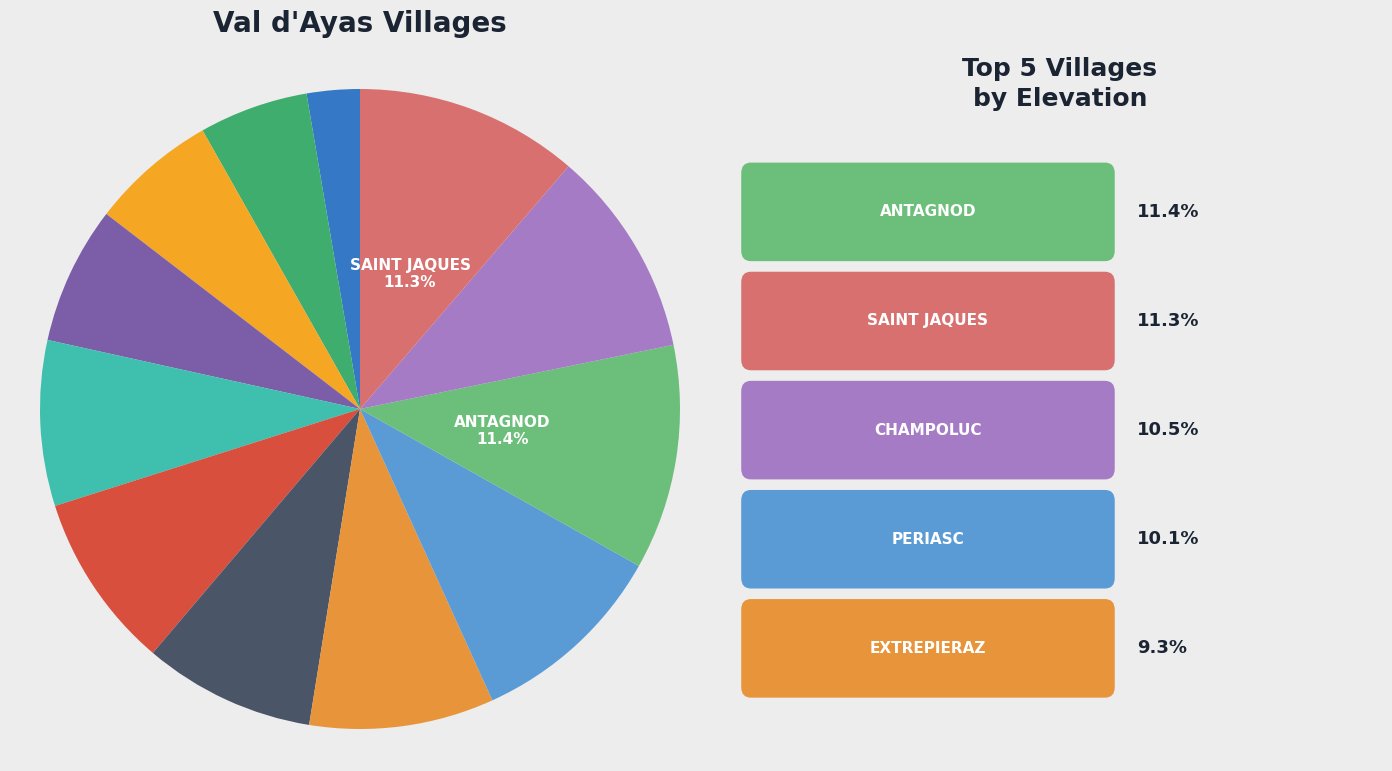

What is the smallest slice in the pie chart?

VERRES